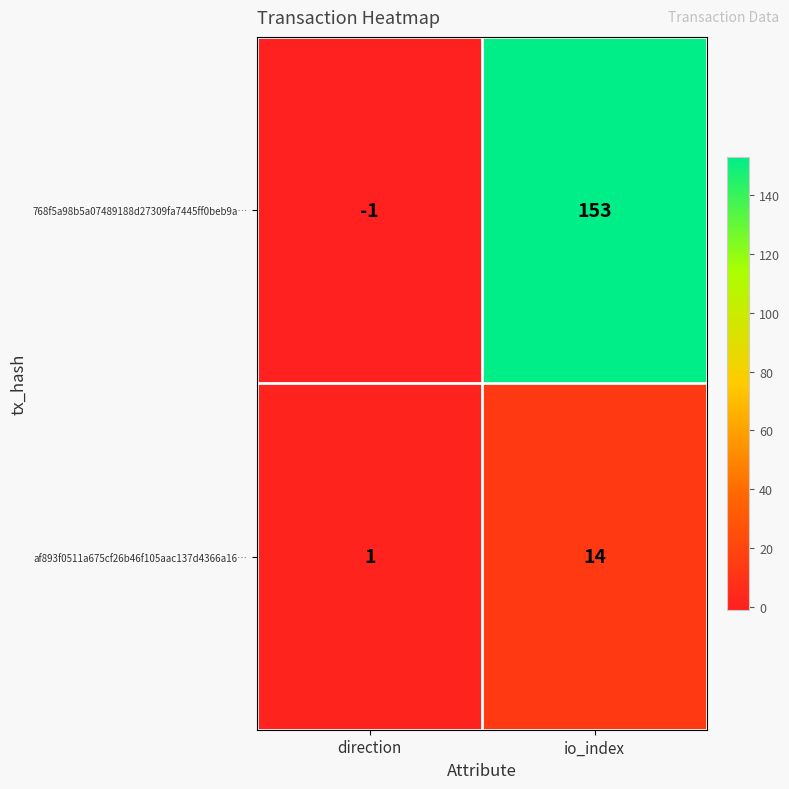

What is the difference between the highest and lowest values at direction?

2